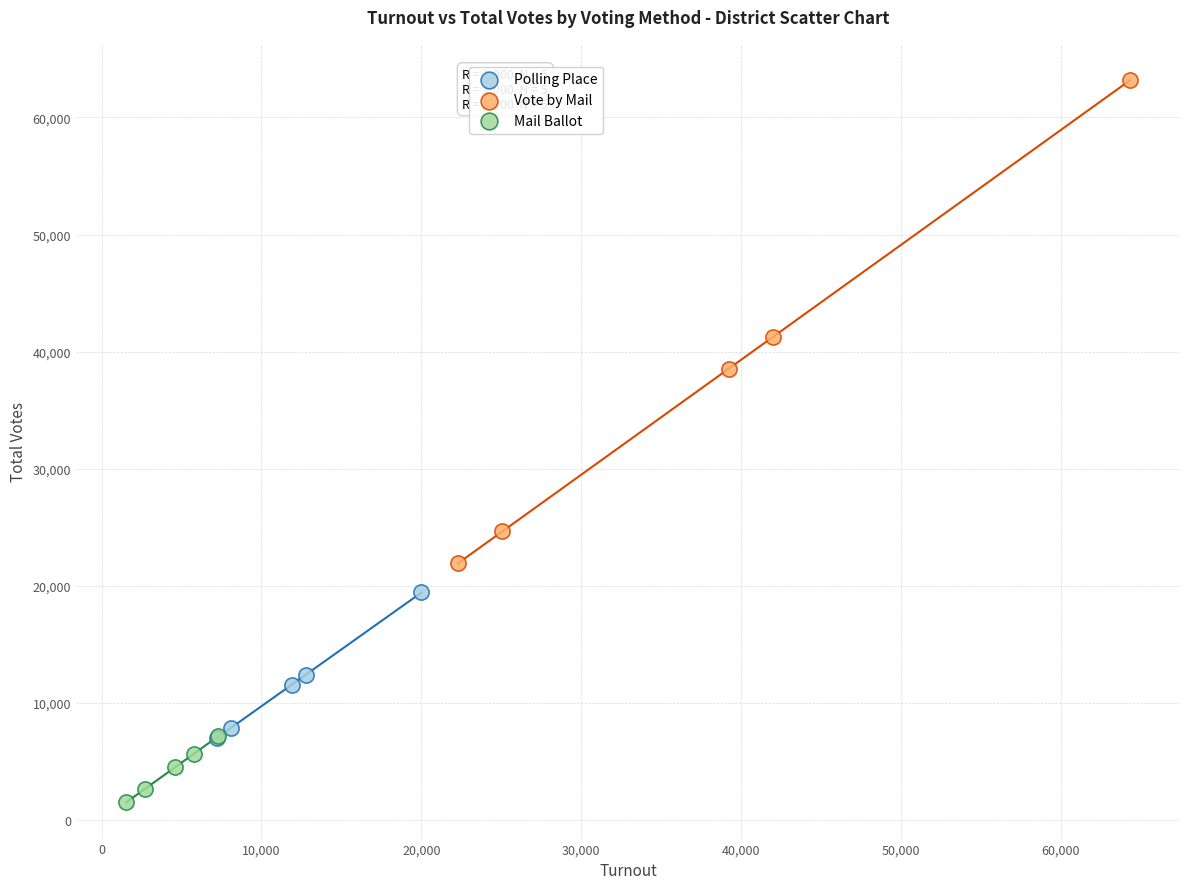

Which series reaches the minimum Y coordinate?

Mail Ballot